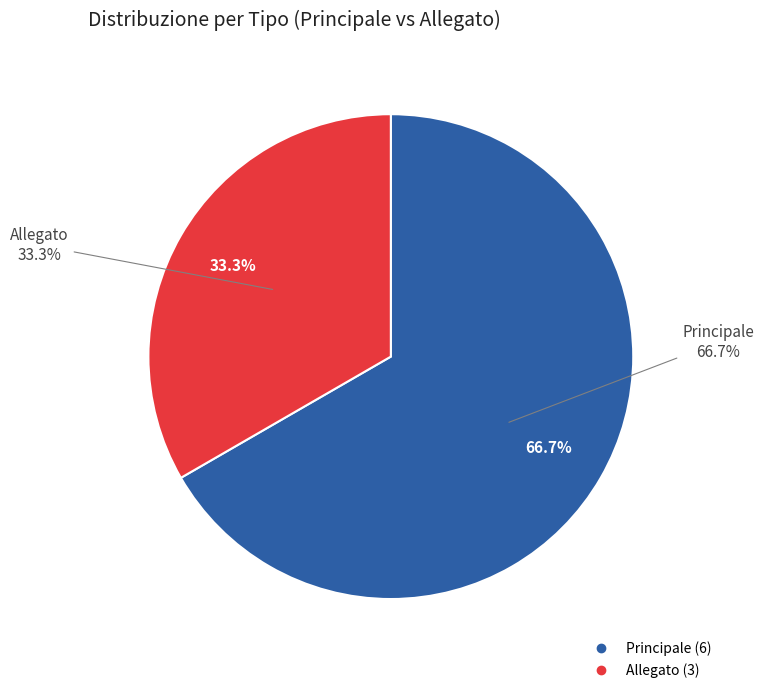

Count the number of slices in the pie.

2